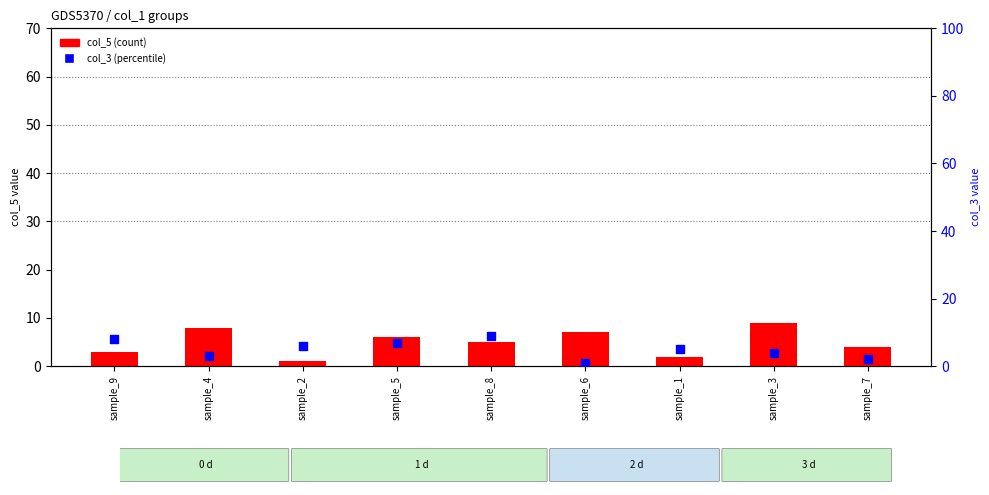

What are all the series names shown in the legend?

col_5 (count), col_3 (percentile)